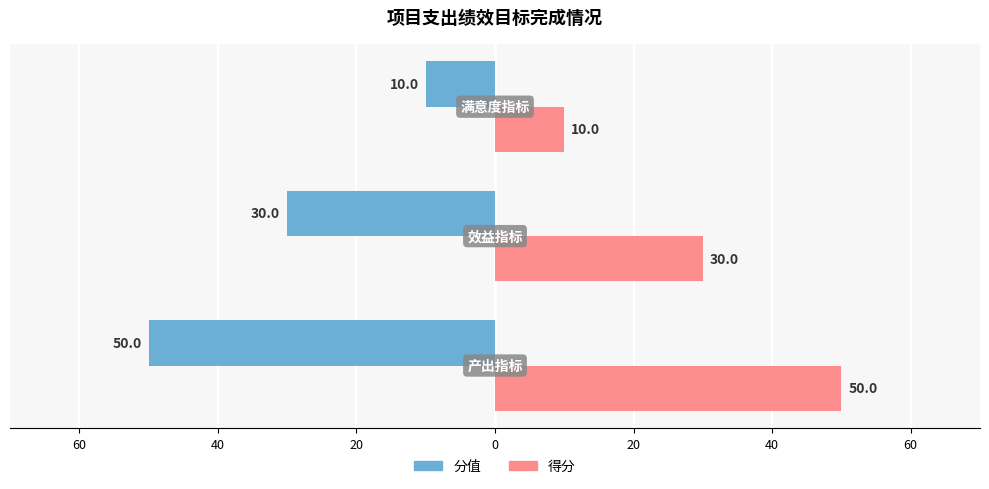

What is the value of the 得分 bar at the 2nd from the left?

30